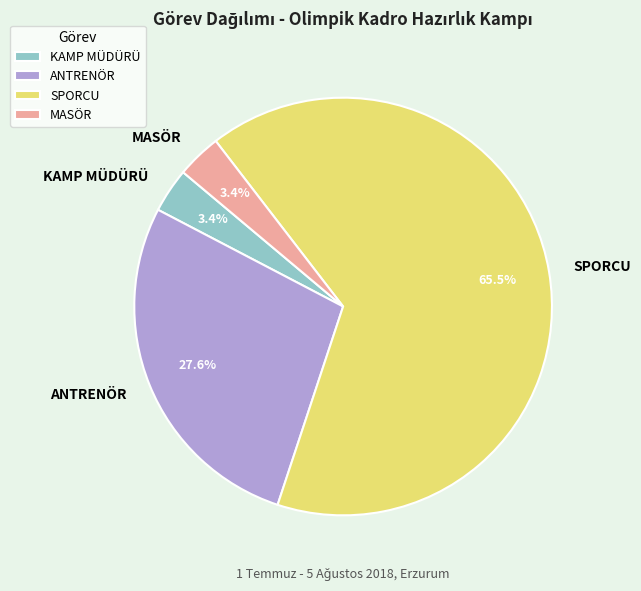

What portion of the pie excludes ANTRENÖR?

72.4%